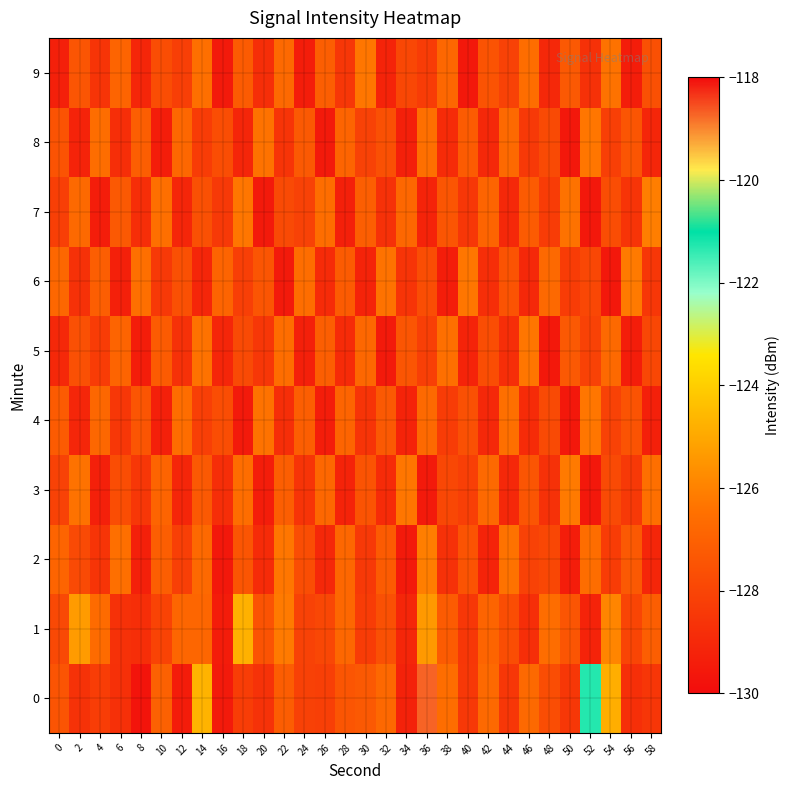

What is the difference between the highest and lowest values at 14?

4.4